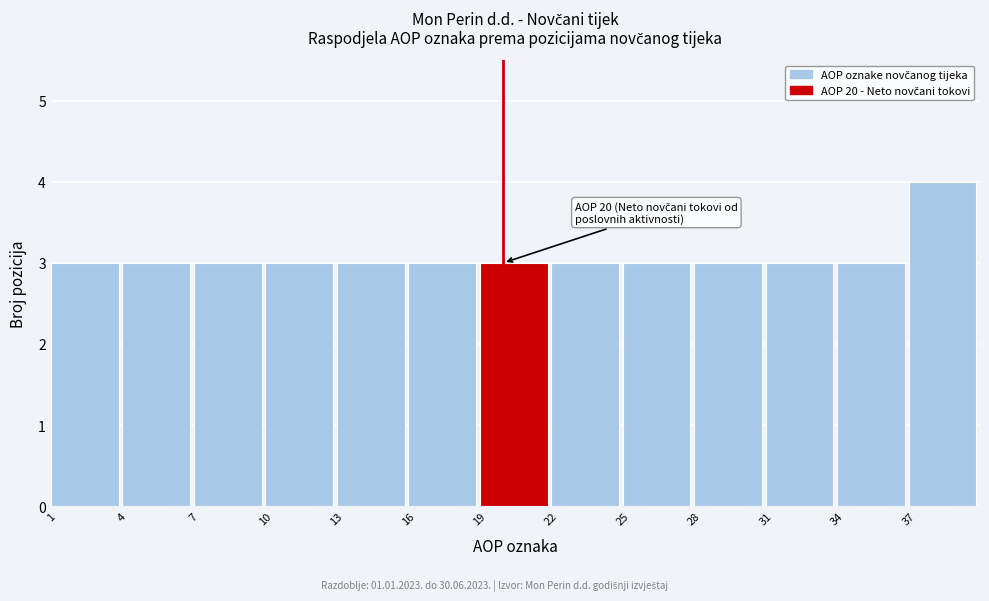

Which range on the x-axis has the tallest bar?

37 to 40